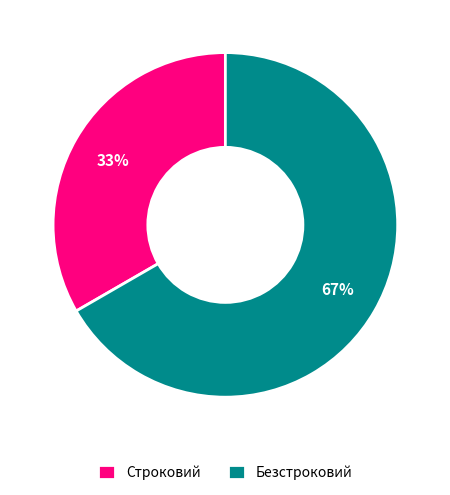

The Безстроковий slice represents 67% of the pie. True or false?

True